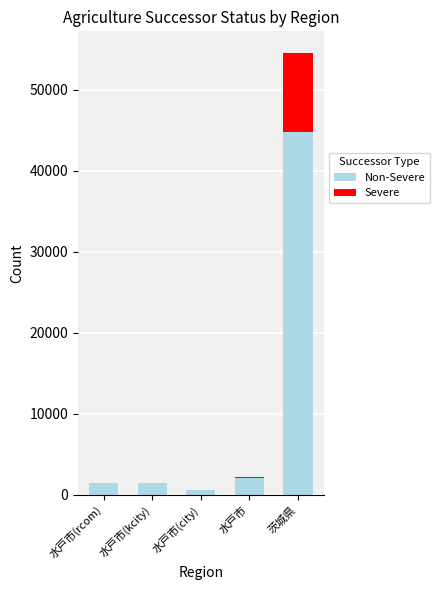

At which category is the sum across all series the highest?

茨城県